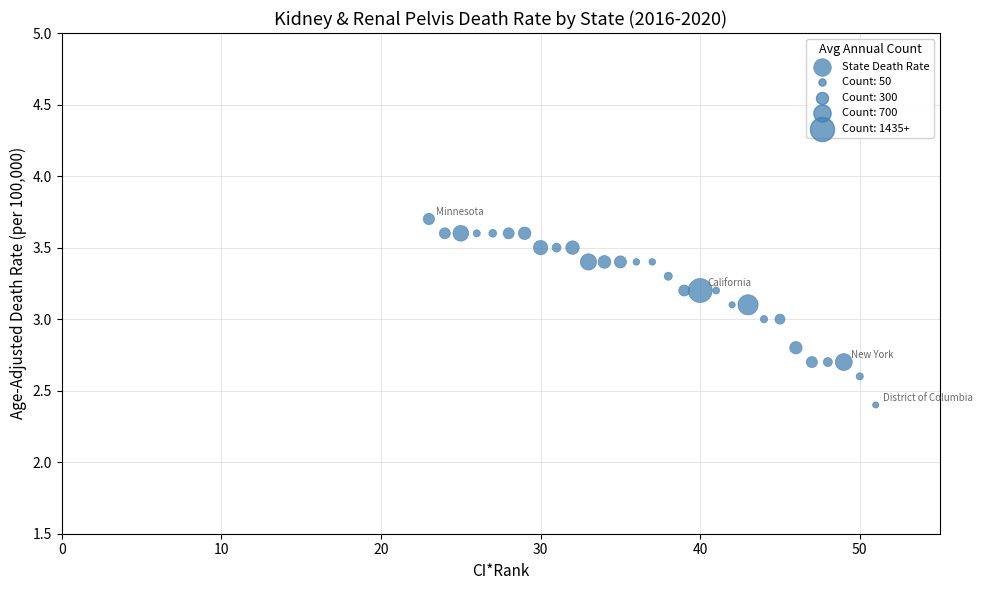

What is the range of X values (max minus min)?

28.0